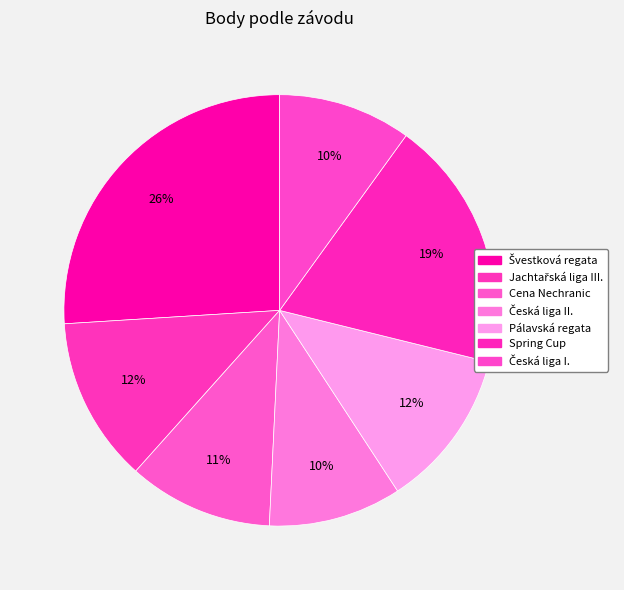

How many segments does this pie chart have?

7